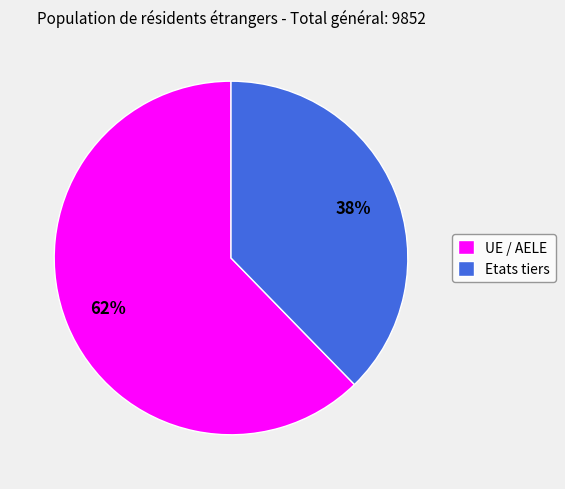

Rank the categories by value from highest to lowest.

UE / AELE, Etats tiers